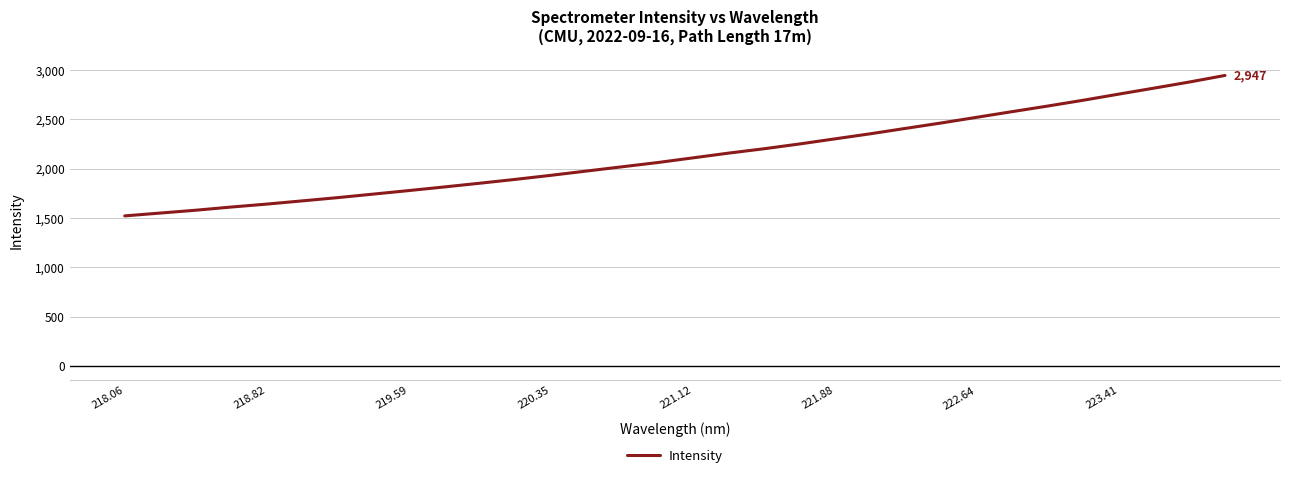

What is the greatest value displayed?

2947.1